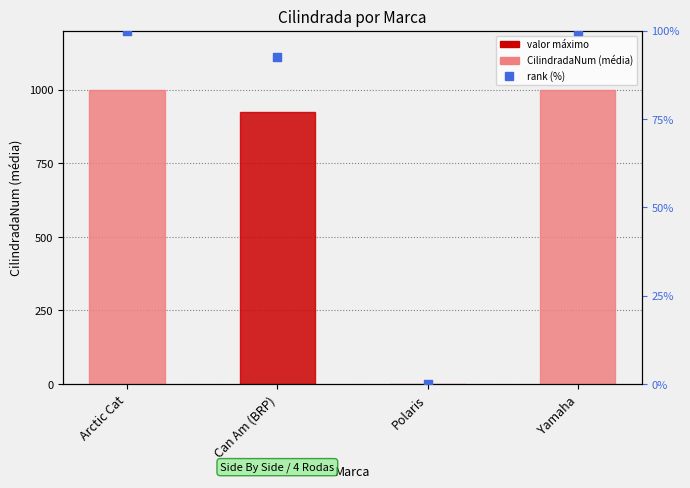

Which series has the widest spread of Y values?

CilindradaNum